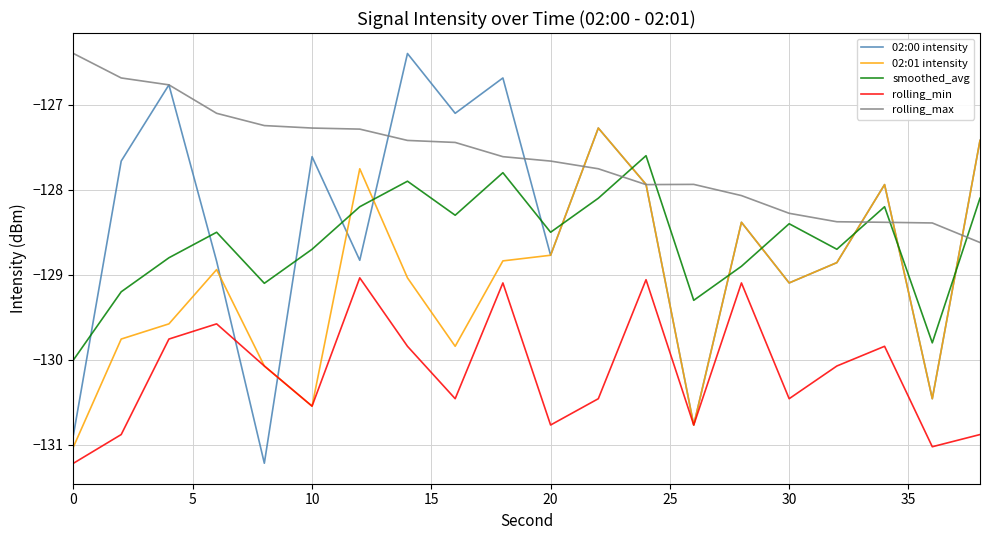

What are all the series names shown in the legend?

02:00 intensity, 02:01 intensity, smoothed_avg, rolling_min, rolling_max